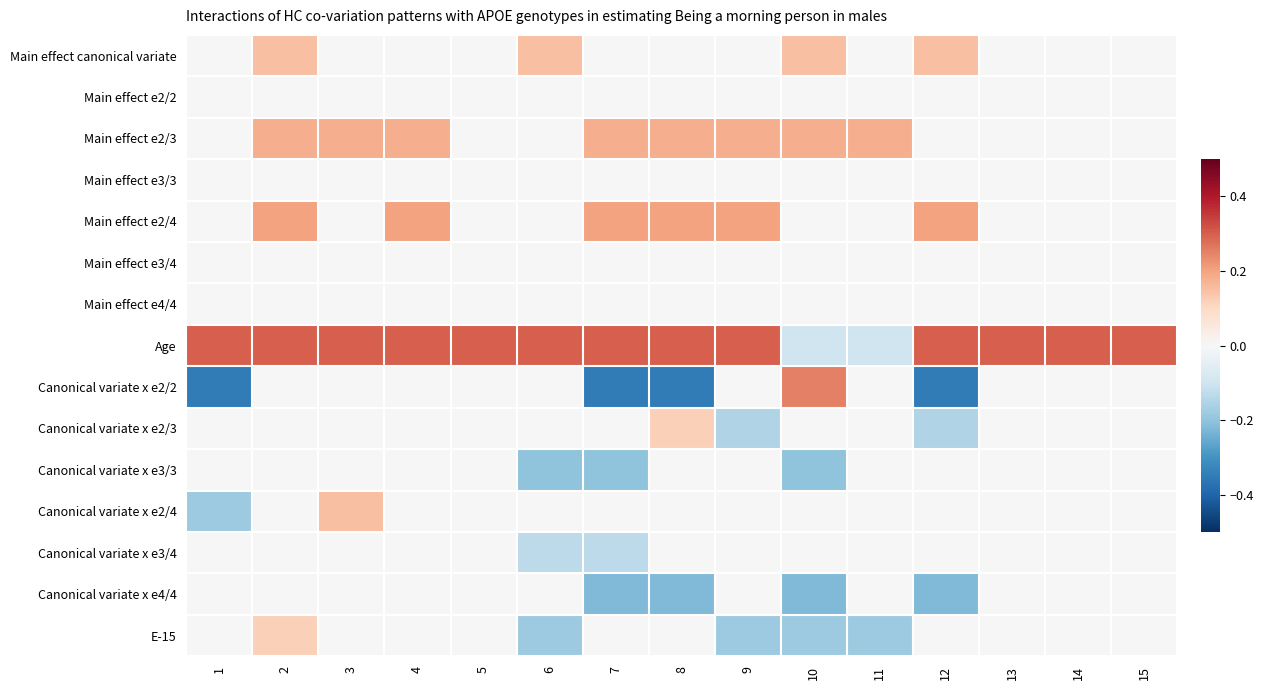

Reading left to right, extract all data points from this chart.

Main effect canonical variate: 1=0.0	2=0.1	3=0.0	4=0.0	5=0.0	6=0.1	7=0.0	8=0.0	9=0.0	10=0.1	11=0.0	12=0.1	13=0.0	14=0.0	15=0.0
Main effect e2/2: 1=0.0	2=0.0	3=0.0	4=0.0	5=0.0	6=0.0	7=0.0	8=0.0	9=0.0	10=0.0	11=0.0	12=0.0	13=0.0	14=0.0	15=0.0
Main effect e2/3: 1=0.0	2=0.2	3=0.2	4=0.2	5=0.0	6=0.0	7=0.2	8=0.2	9=0.2	10=0.2	11=0.2	12=0.0	13=0.0	14=0.0	15=0.0
Main effect e3/3: 1=0.0	2=0.0	3=0.0	4=0.0	5=0.0	6=0.0	7=0.0	8=0.0	9=0.0	10=0.0	11=0.0	12=0.0	13=0.0	14=0.0	15=0.0
Main effect e2/4: 1=0.0	2=0.2	3=0.0	4=0.2	5=0.0	6=0.0	7=0.2	8=0.2	9=0.2	10=0.0	11=0.0	12=0.2	13=0.0	14=0.0	15=0.0
Main effect e3/4: 1=0.0	2=0.0	3=0.0	4=0.0	5=0.0	6=0.0	7=0.0	8=0.0	9=0.0	10=0.0	11=0.0	12=0.0	13=0.0	14=0.0	15=0.0
Main effect e4/4: 1=0.0	2=0.0	3=0.0	4=0.0	5=0.0	6=0.0	7=0.0	8=0.0	9=0.0	10=0.0	11=0.0	12=0.0	13=0.0	14=0.0	15=0.0
Age: 1=0.3	2=0.3	3=0.3	4=0.3	5=0.3	6=0.3	7=0.3	8=0.3	9=0.3	10=-0.1	11=-0.1	12=0.3	13=0.3	14=0.3	15=0.3
Canonical variate x e2/2: 1=-0.3	2=0.0	3=0.0	4=0.0	5=0.0	6=0.0	7=-0.3	8=-0.3	9=0.0	10=0.2	11=0.0	12=-0.3	13=0.0	14=0.0	15=0.0
Canonical variate x e2/3: 1=0.0	2=0.0	3=0.0	4=0.0	5=0.0	6=0.0	7=0.0	8=0.1	9=-0.1	10=0.0	11=0.0	12=-0.1	13=0.0	14=0.0	15=0.0
Canonical variate x e3/3: 1=0.0	2=0.0	3=0.0	4=0.0	5=0.0	6=-0.2	7=-0.2	8=0.0	9=0.0	10=-0.2	11=0.0	12=0.0	13=0.0	14=0.0	15=0.0
Canonical variate x e2/4: 1=-0.2	2=0.0	3=0.1	4=0.0	5=0.0	6=0.0	7=0.0	8=0.0	9=0.0	10=0.0	11=0.0	12=0.0	13=0.0	14=0.0	15=0.0
Canonical variate x e3/4: 1=0.0	2=0.0	3=0.0	4=0.0	5=0.0	6=-0.1	7=-0.1	8=0.0	9=0.0	10=0.0	11=0.0	12=0.0	13=0.0	14=0.0	15=0.0
Canonical variate x e4/4: 1=0.0	2=0.0	3=0.0	4=0.0	5=0.0	6=0.0	7=-0.2	8=-0.2	9=0.0	10=-0.2	11=0.0	12=-0.2	13=0.0	14=0.0	15=0.0
E-15: 1=0.0	2=0.1	3=0.0	4=0.0	5=0.0	6=-0.2	7=0.0	8=0.0	9=-0.2	10=-0.2	11=-0.2	12=0.0	13=0.0	14=0.0	15=0.0